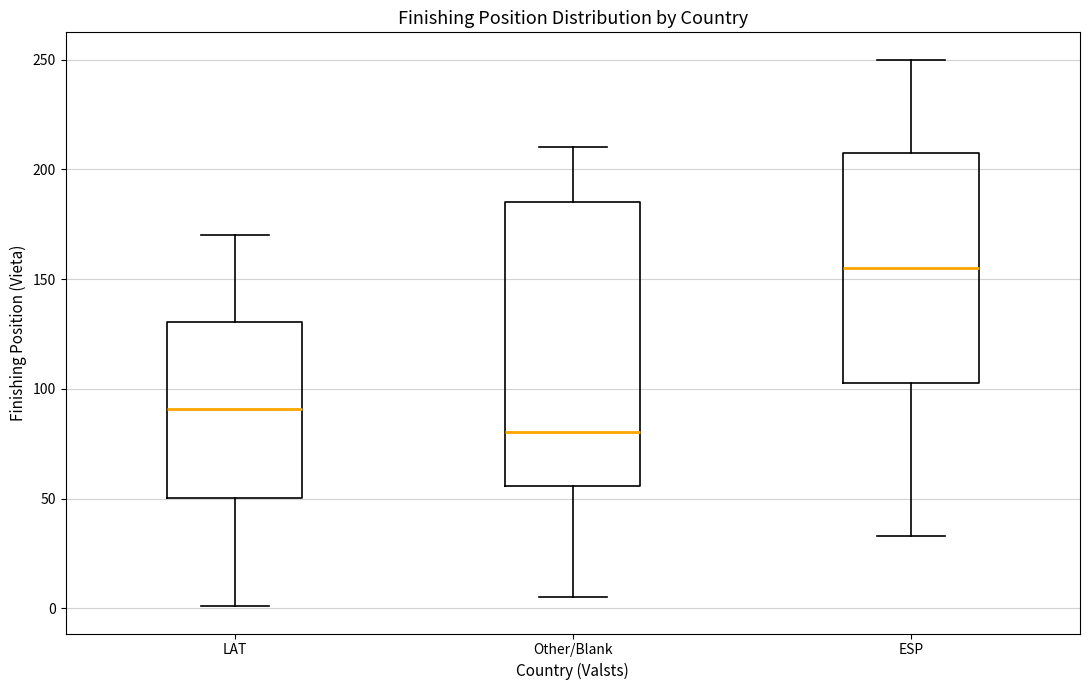

Reading left to right, read every box against the y-axis: the position of its median line, the range the box covers, and the ends of its whiskers. The values are not printed on the chart, so give them approximately, as read against the axis.

LAT: median 90, box 50 to 130, whiskers 0 to 170
Other/Blank: median 80, box 55 to 185, whiskers 5 to 210
ESP: median 155, box 105 to 210, whiskers 35 to 250